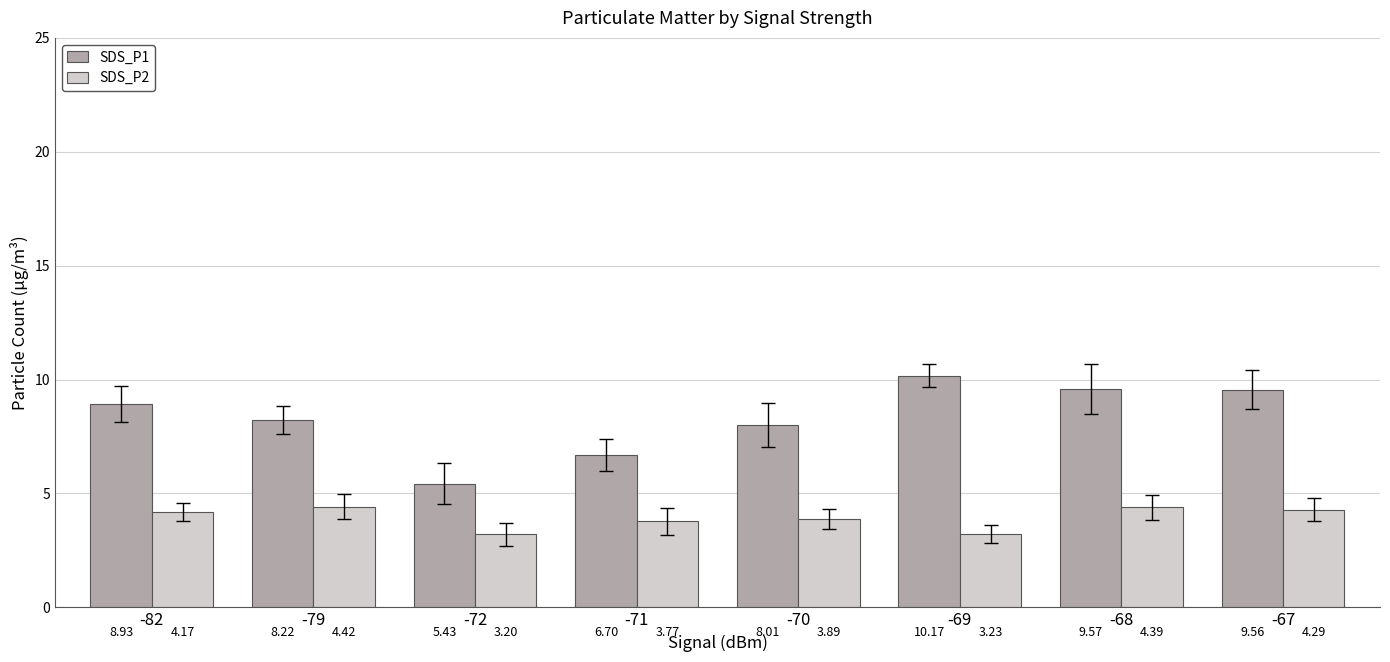

How many categories are shown in the chart?

8